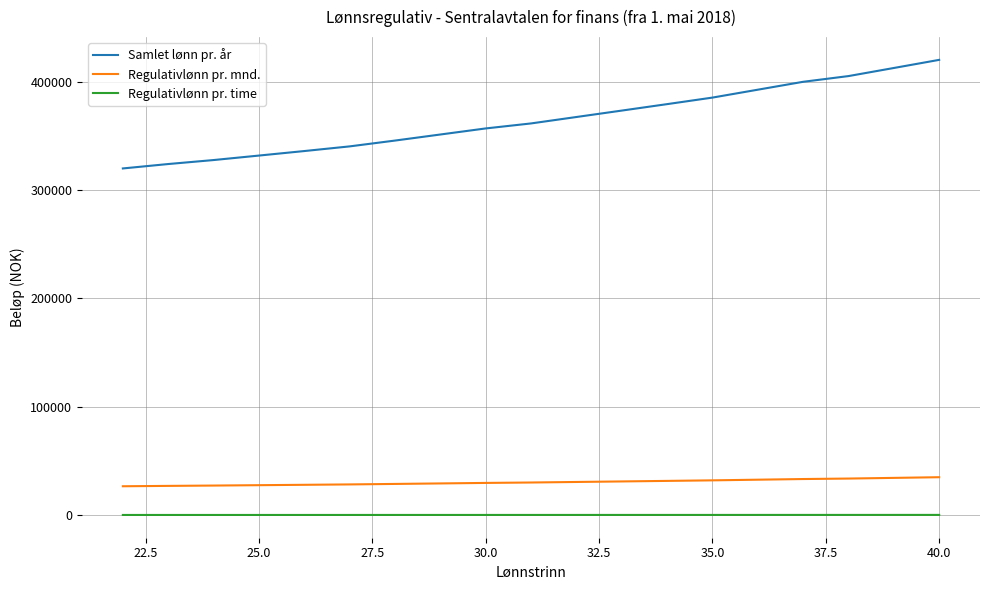

What is the maximum value shown in the chart?

420282.0